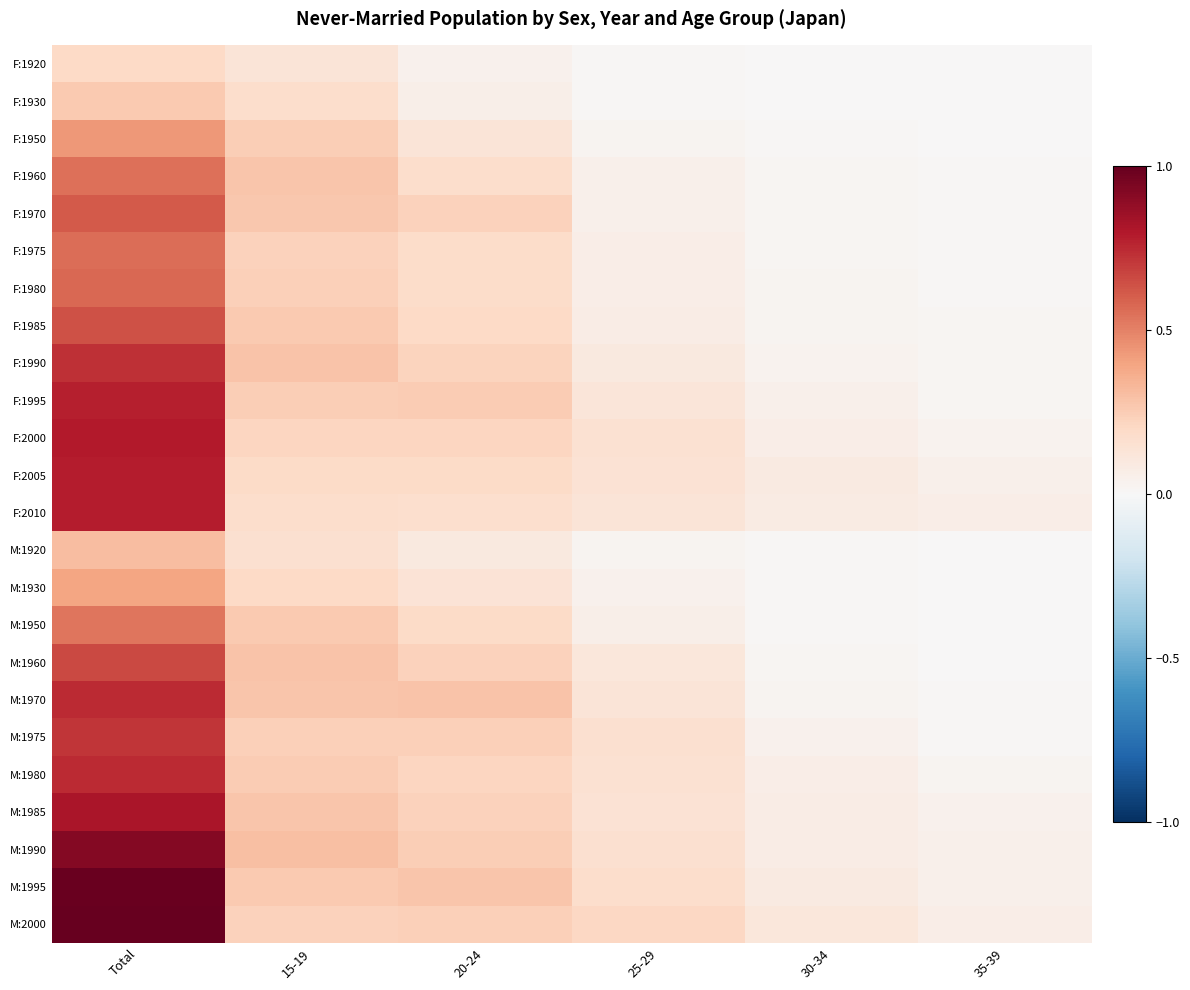

Between 15-19 and 30-34, which is larger?

15-19